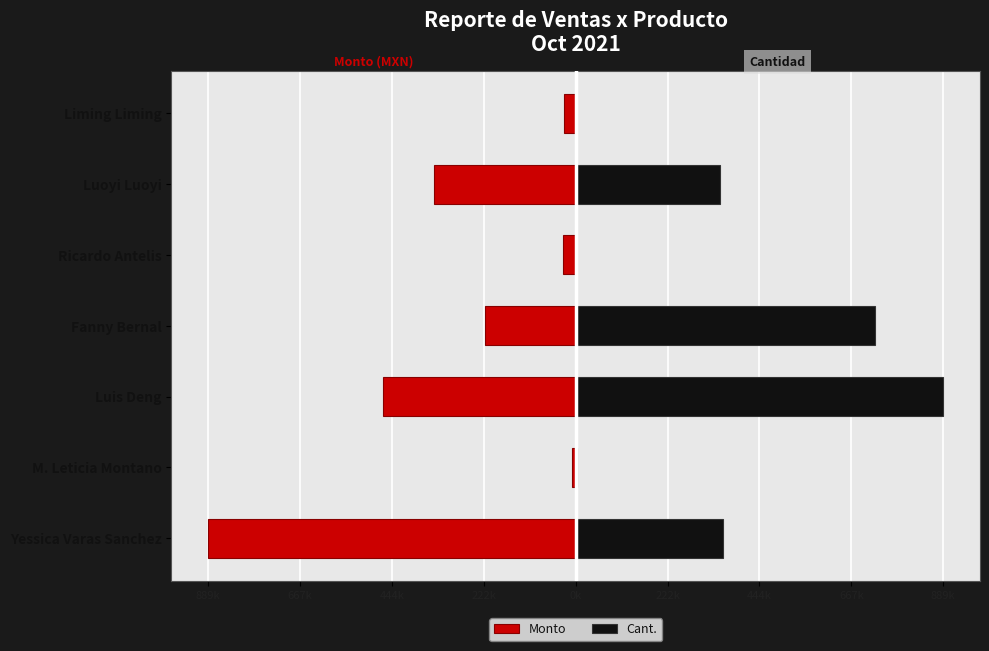

Does the chart contain any negative values?

Yes